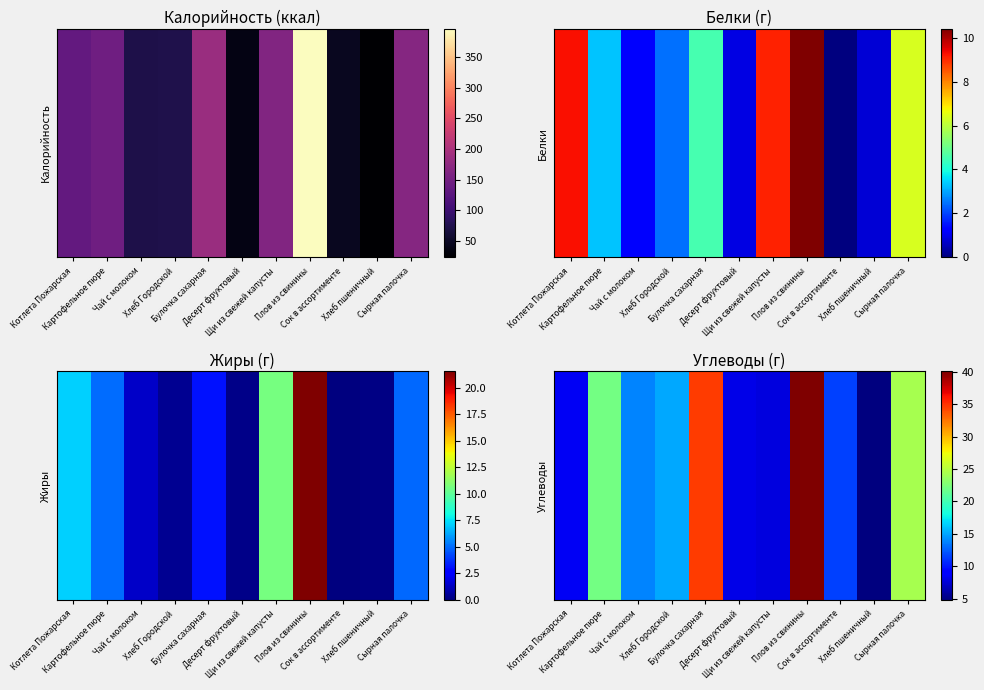

What is the average value?

17.3